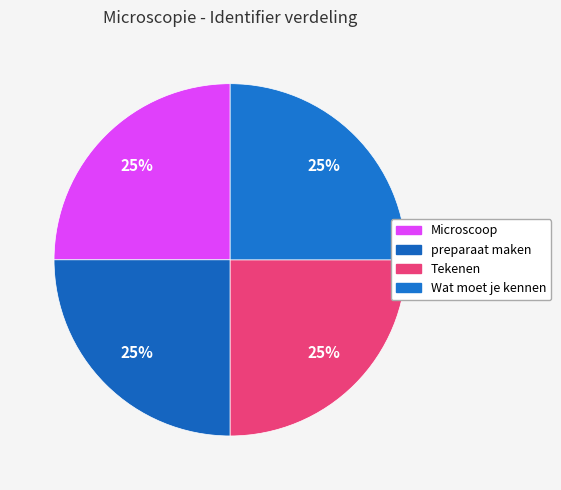

Is Microscoop the majority of the pie?

No